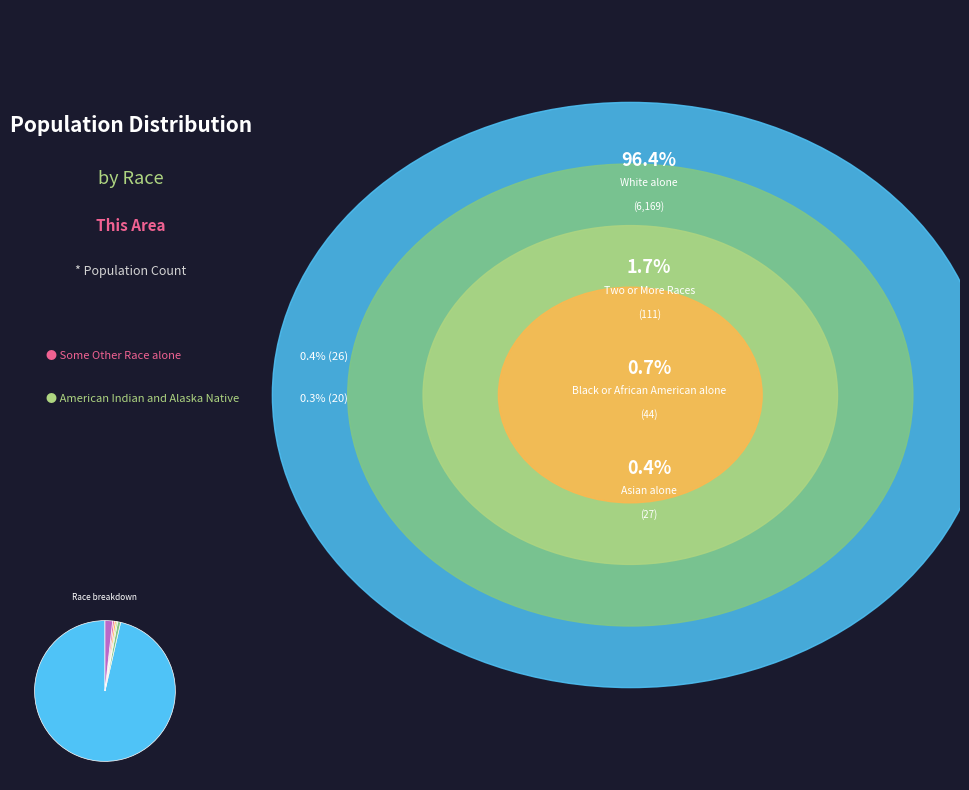

How many segments does this pie chart have?

6